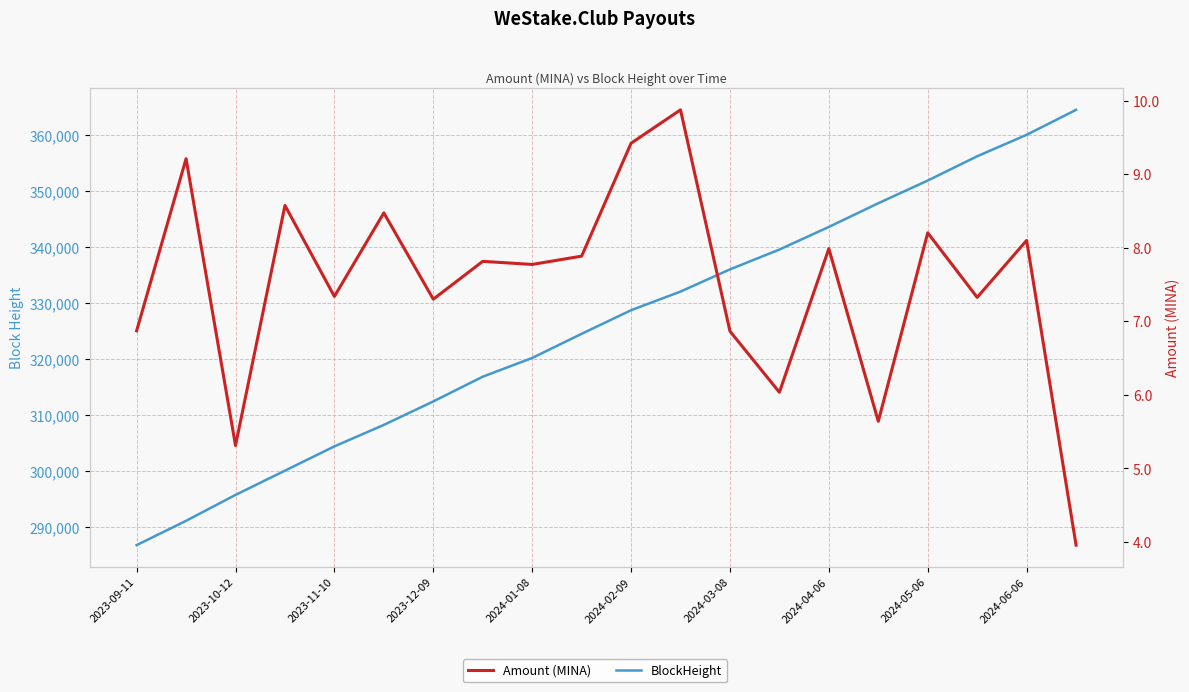

List the series in order of their overall mean, highest first.

BlockHeight, Amount (MINA)